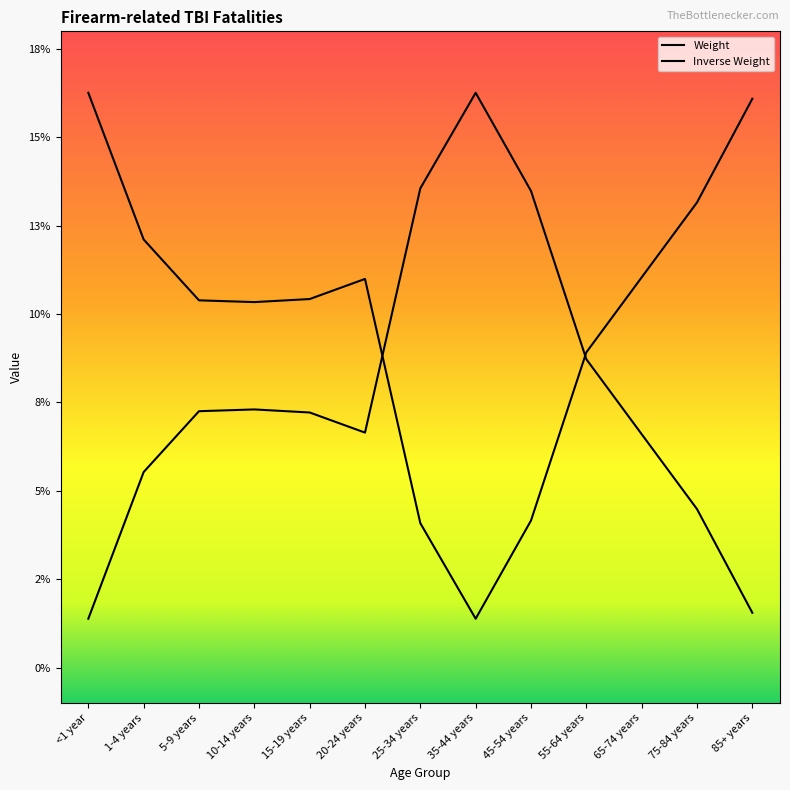

Which category has the highest value in the Inverse Weight series?

<1 year